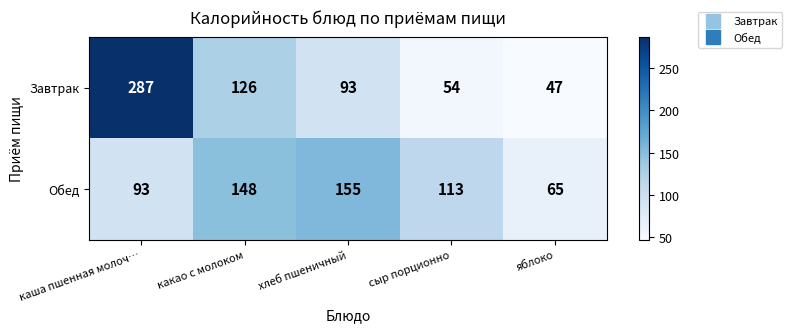

True or false: Обед has a value of 155 at хлеб пшеничный.

True